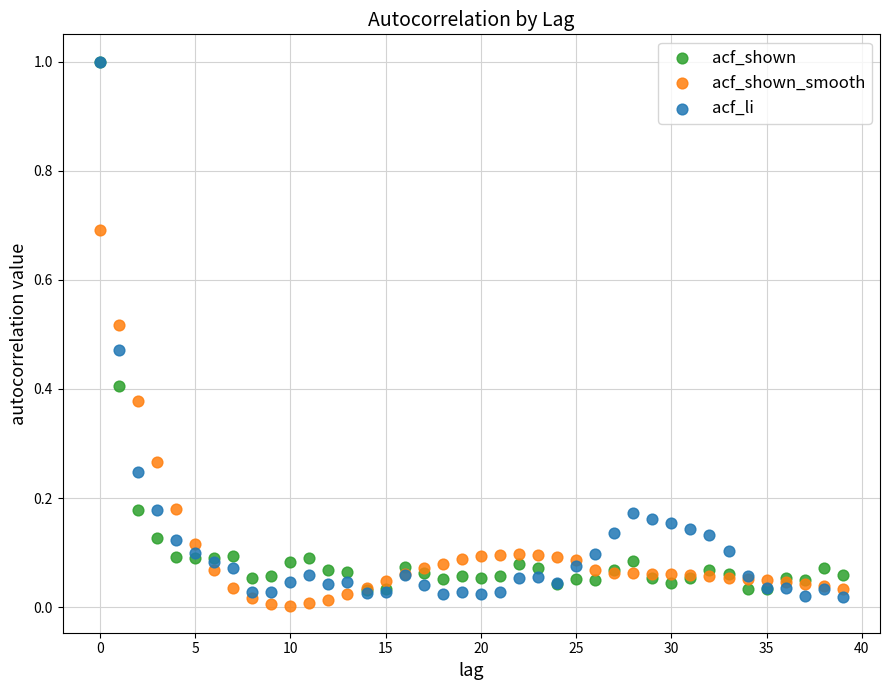

Which series contains the lowest Y value?

acf_shown_smooth